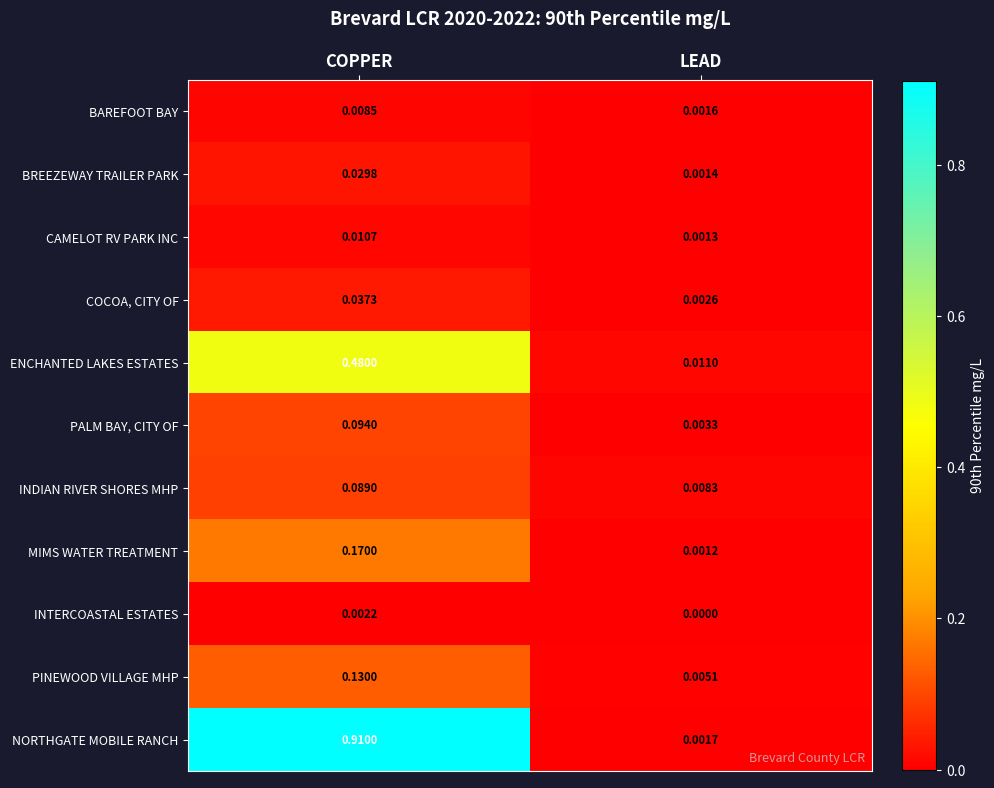

At which label does INDIAN RIVER SHORES MHP reach its peak?

COPPER